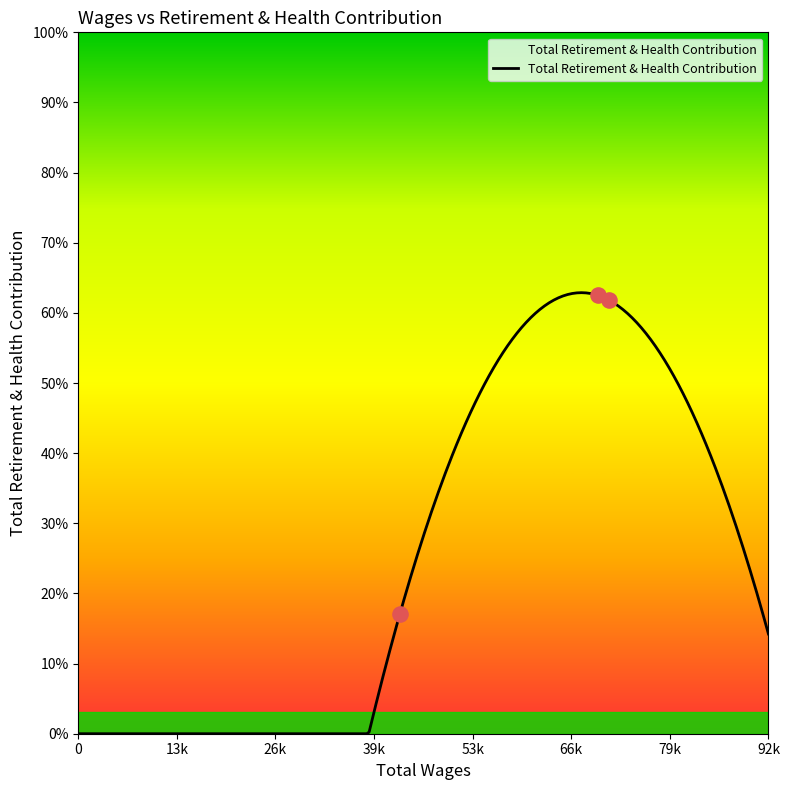

Between 43256.0 and 71437.0, which is larger?

71437.0